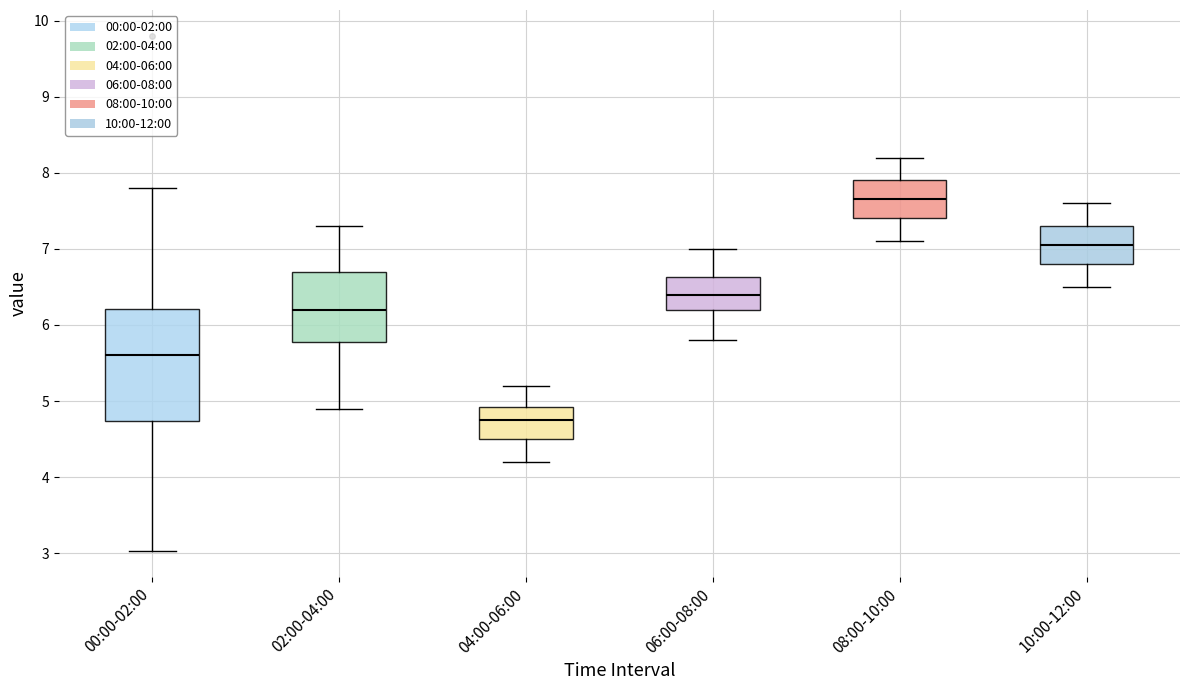

Comparing the boxes themselves (not the whiskers), which one is the tallest?

00:00-02:00